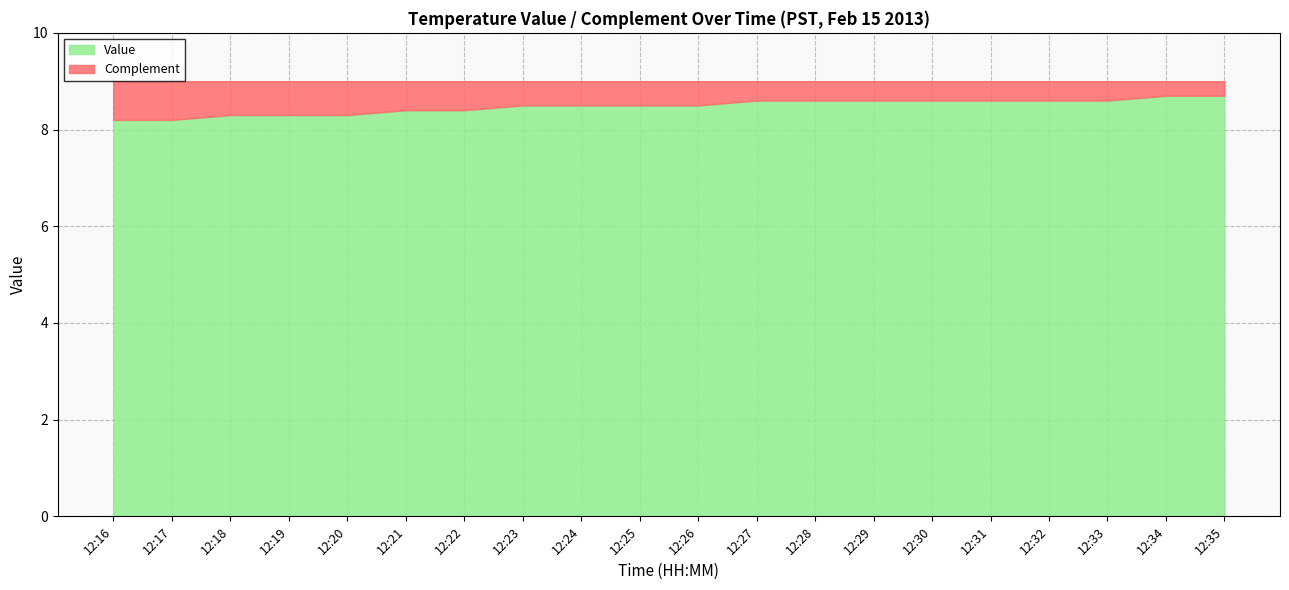

How many distinct data groups are displayed?

2